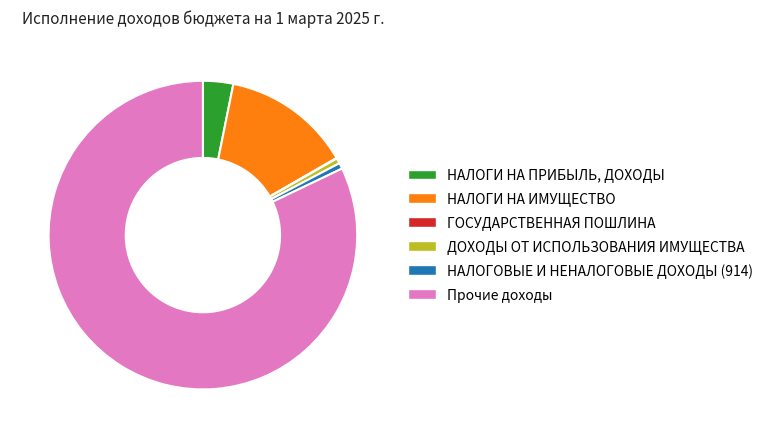

Combined, do ДОХОДЫ ОТ ИСПОЛЬЗОВАНИЯ ИМУЩЕСТВА and НАЛОГИ НА ИМУЩЕСТВО account for over 50%?

No